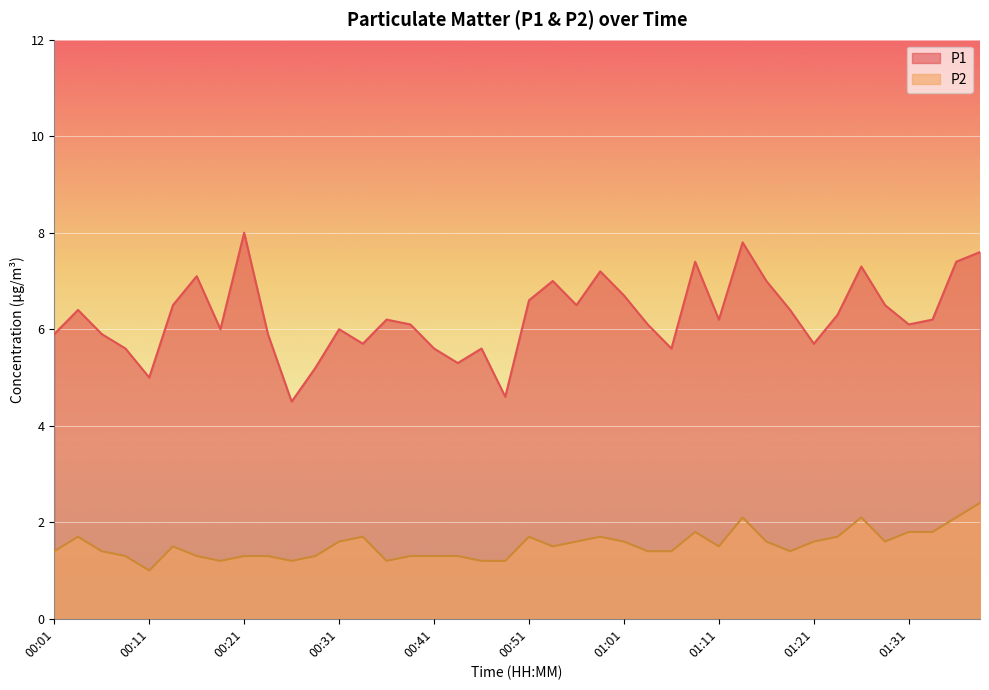

True or false: P1 and P2 intersect in this chart.

False